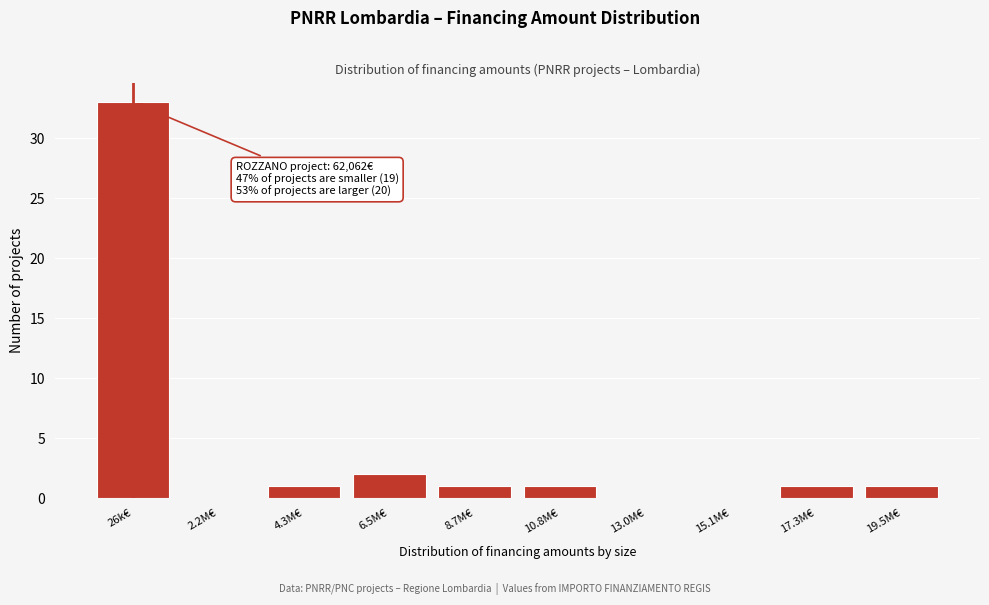

Reading left to right, extract all data points from this chart.

26k€=33	2.2M€=0	4.3M€=1	6.5M€=2	8.7M€=1	10.8M€=1	13.0M€=0	15.1M€=0	17.3M€=1	19.5M€=1